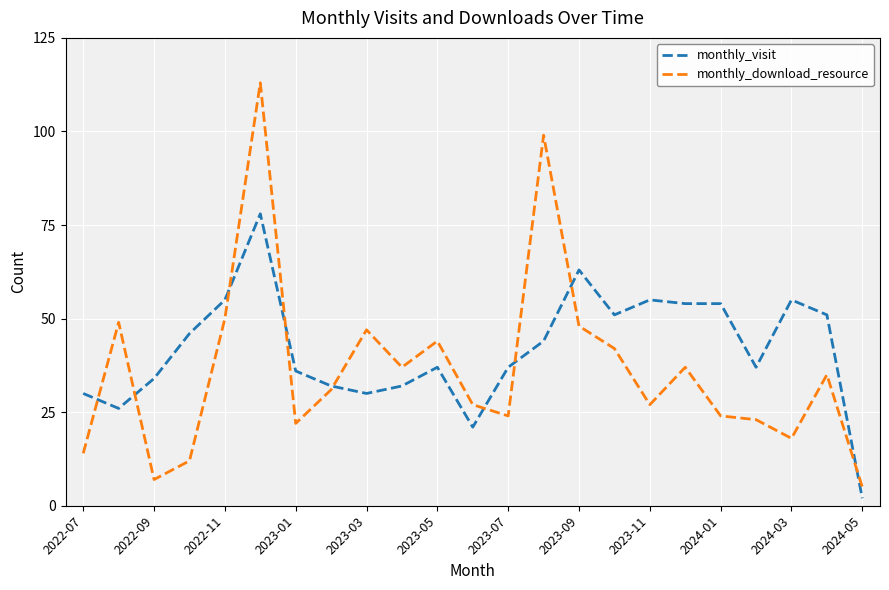

Which series has the largest range (max minus min)?

monthly_download_resource